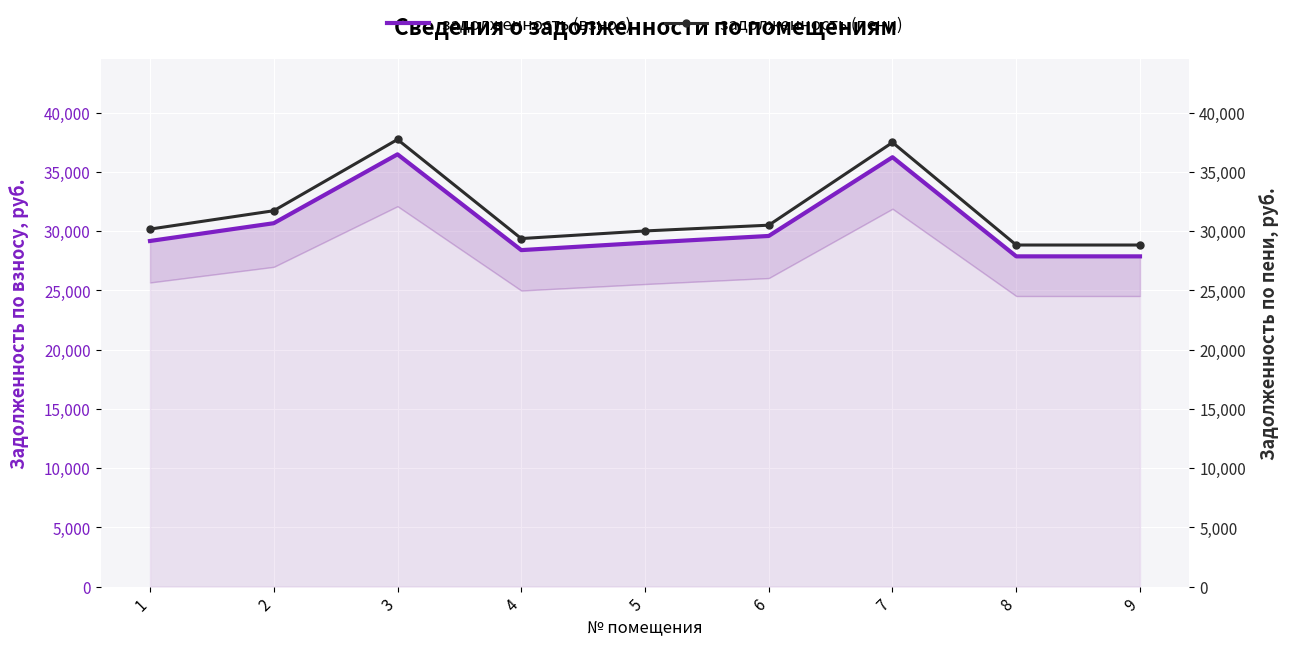

List the series in order of their overall mean, highest first.

задолженность (пени), задолженность (взнос)